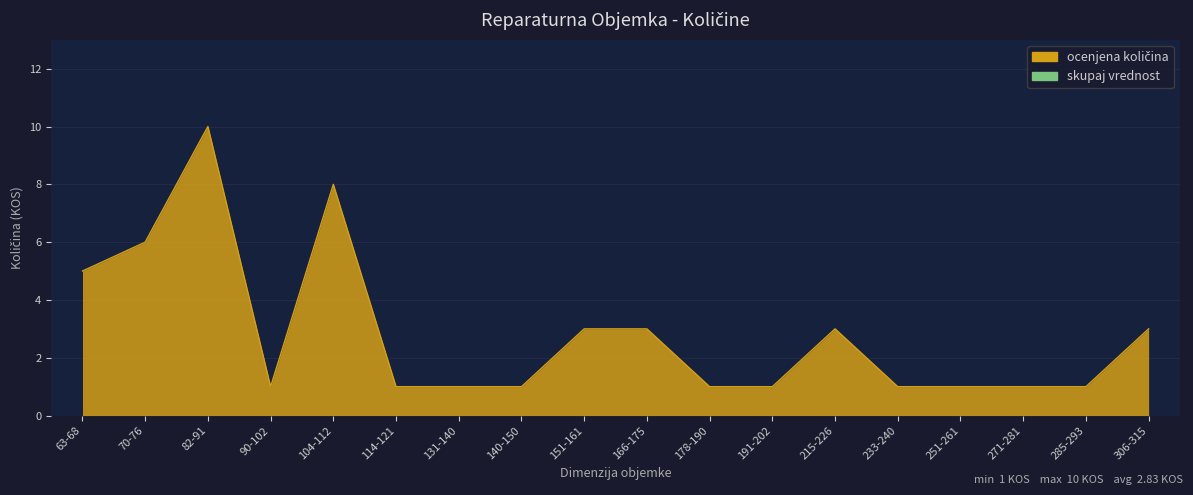

What is the sum of the values at 70-76 and 215-226?

9